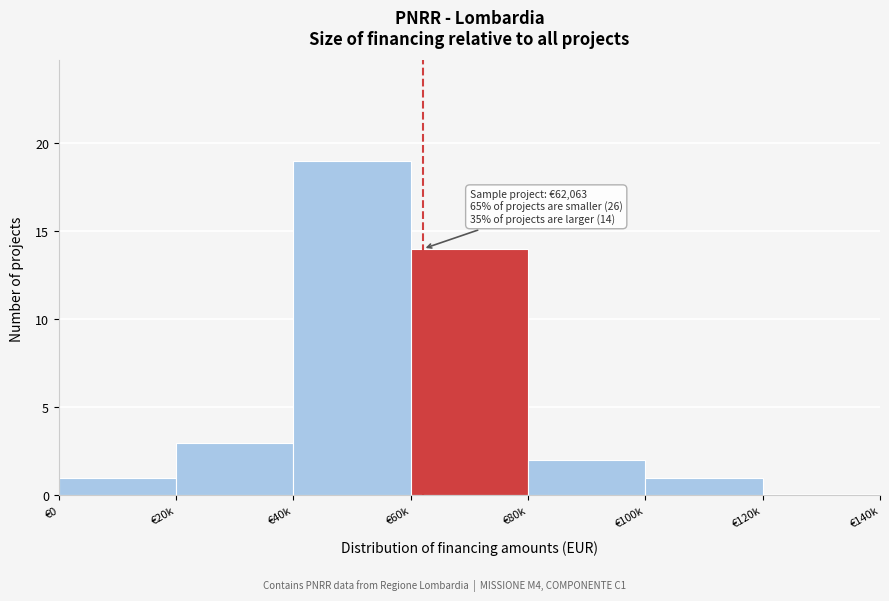

Reading left to right, list all the values displayed in this chart.

€0=1	€20k=3	€40k=19	€60k=14	€80k=2	€100k=1	€120k=0